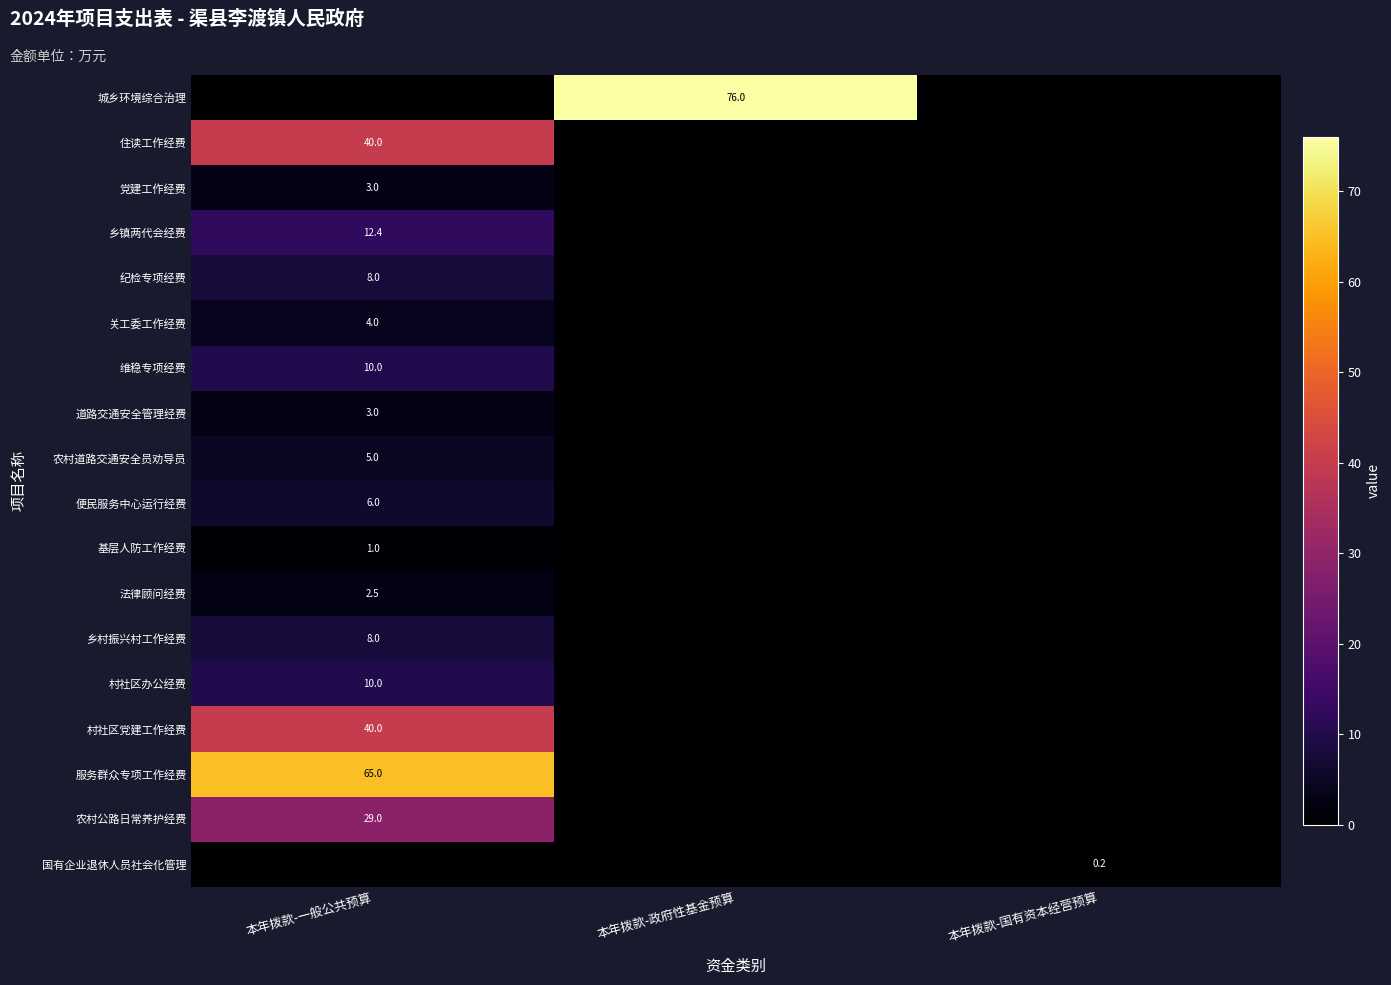

The 村社区办公经费 series shows 15.8 at 本年拨款-一般公共预算. True or false?

False